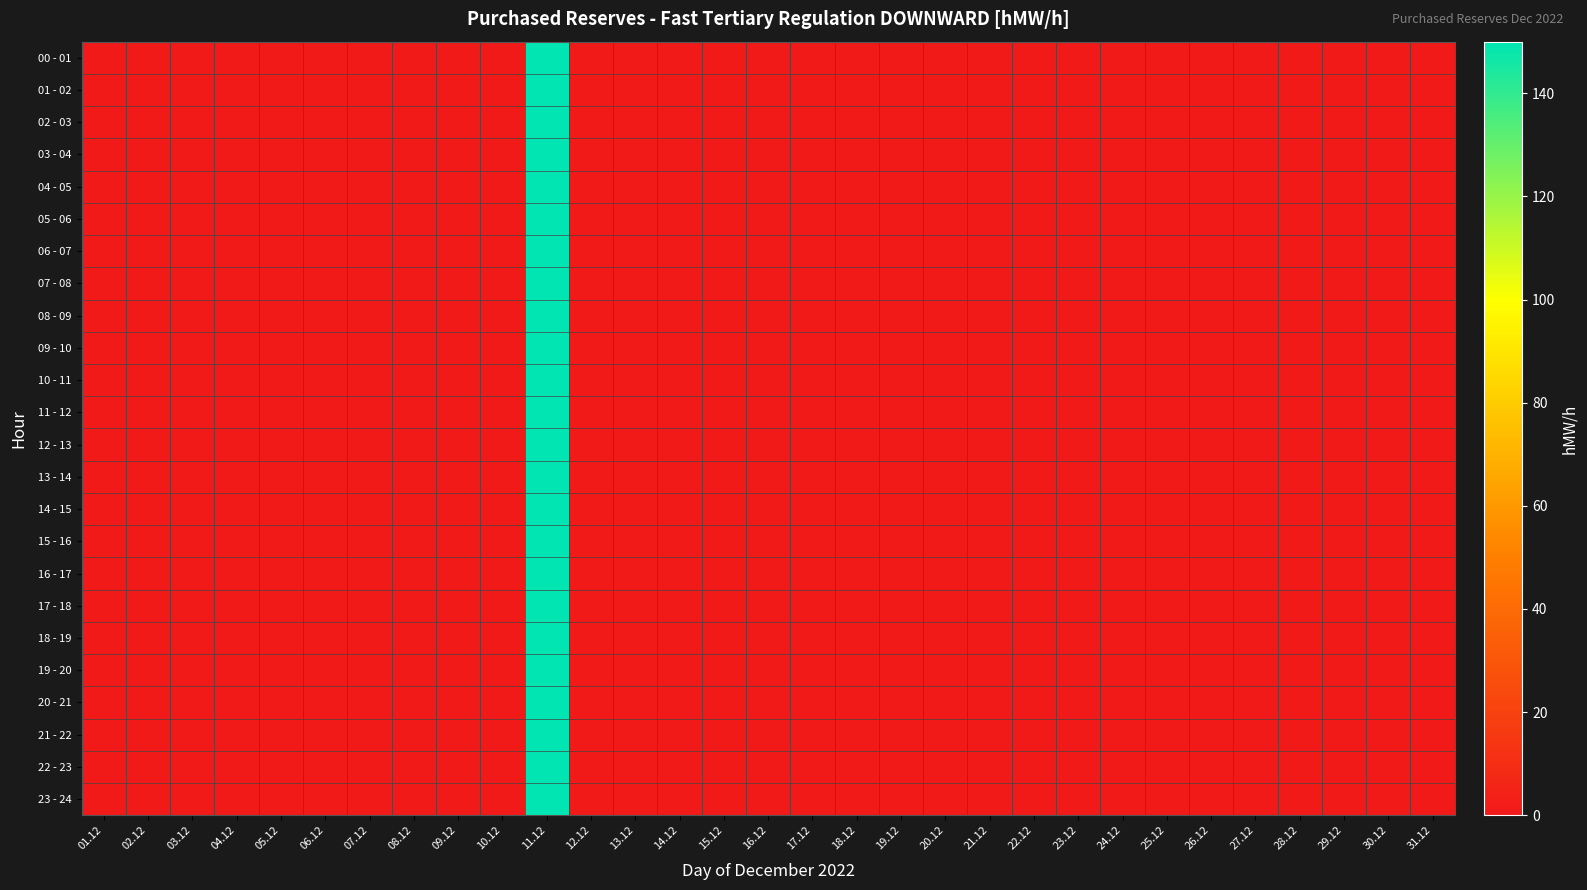

Rank the series by their maximum value, from highest to lowest.

00 - 01, 01 - 02, 02 - 03, 03 - 04, 04 - 05, 05 - 06, 06 - 07, 07 - 08, 08 - 09, 09 - 10, 10 - 11, 11 - 12, 12 - 13, 13 - 14, 14 - 15, 15 - 16, 16 - 17, 17 - 18, 18 - 19, 19 - 20, 20 - 21, 21 - 22, 22 - 23, 23 - 24